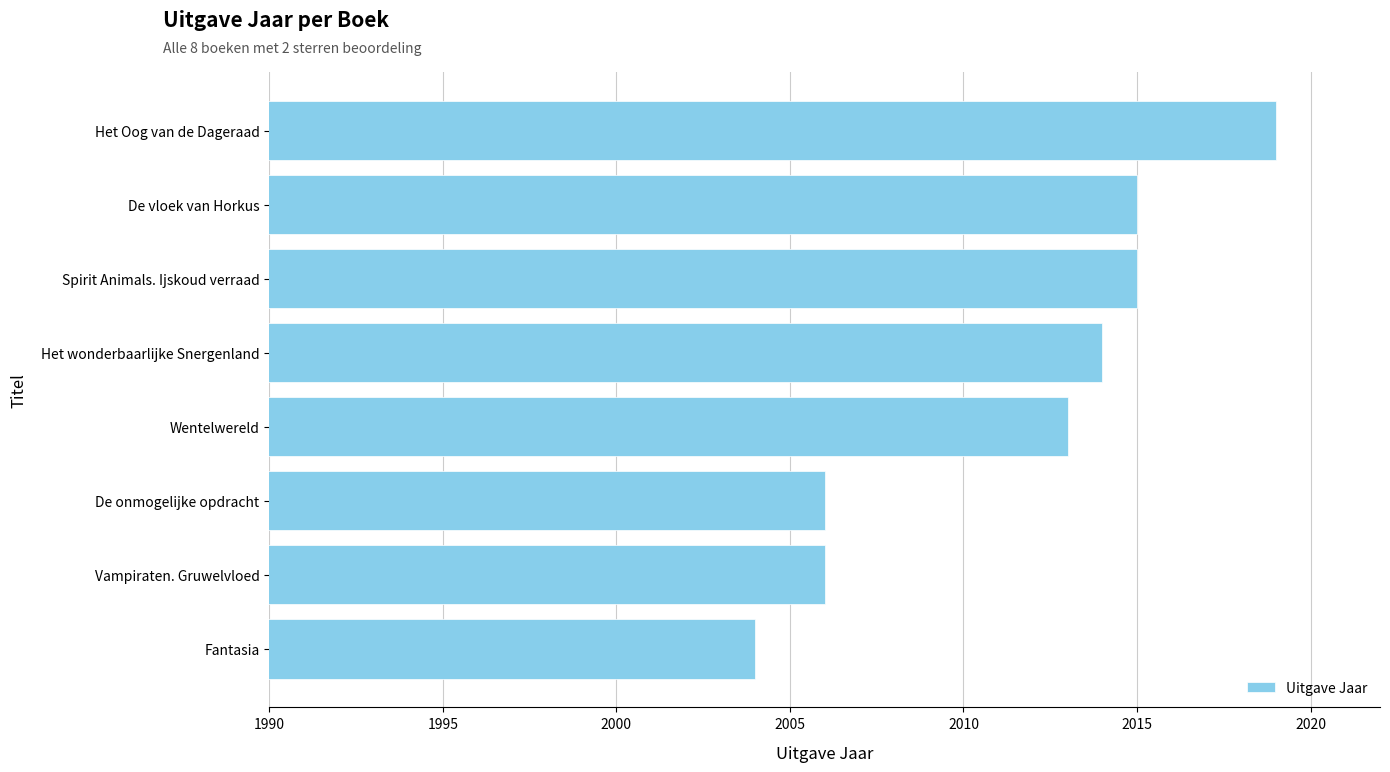

How many series are shown in this chart?

1